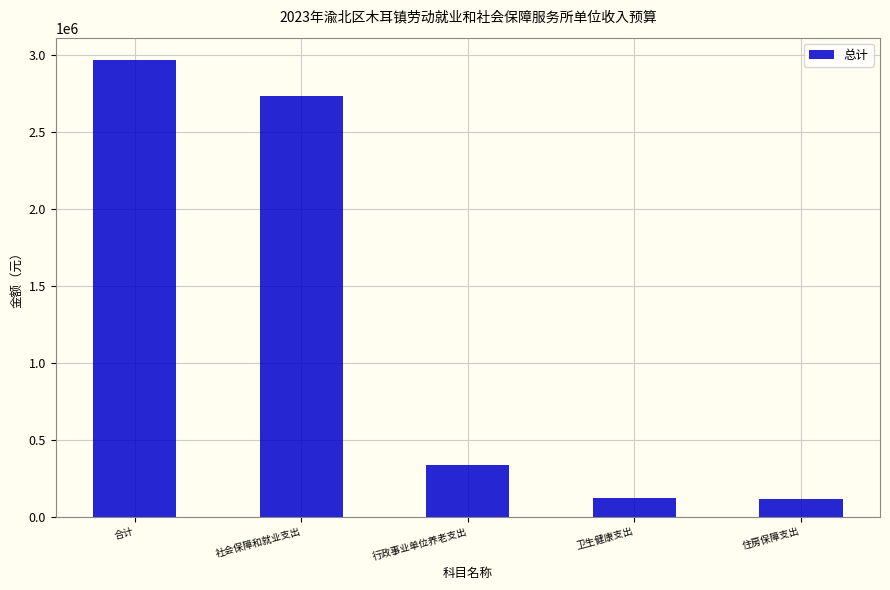

Are the bars grouped side by side (vs. stacked)?

No